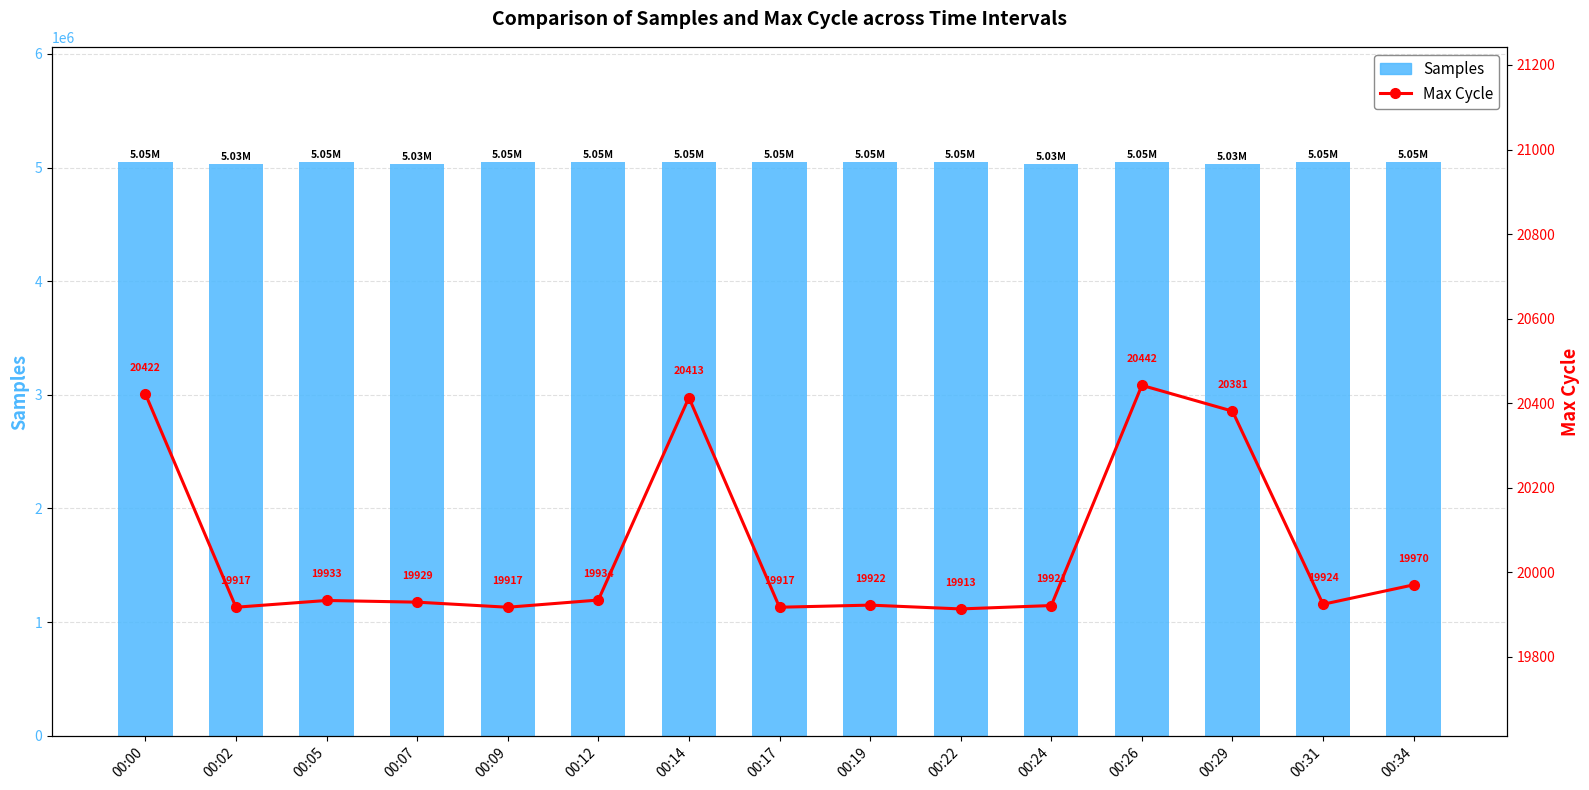

At how many categories does at least one series exceed 5042749?

11